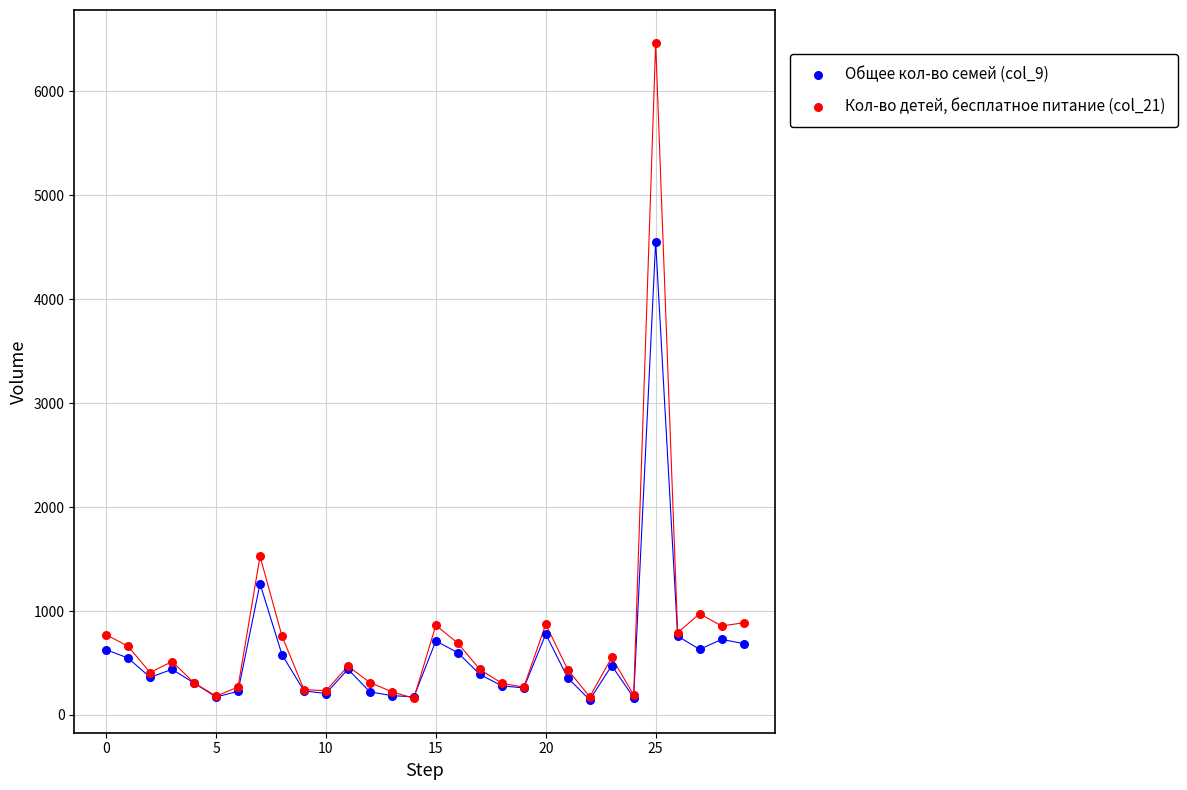

Across all series, what Y value is closest to 3306?

4553